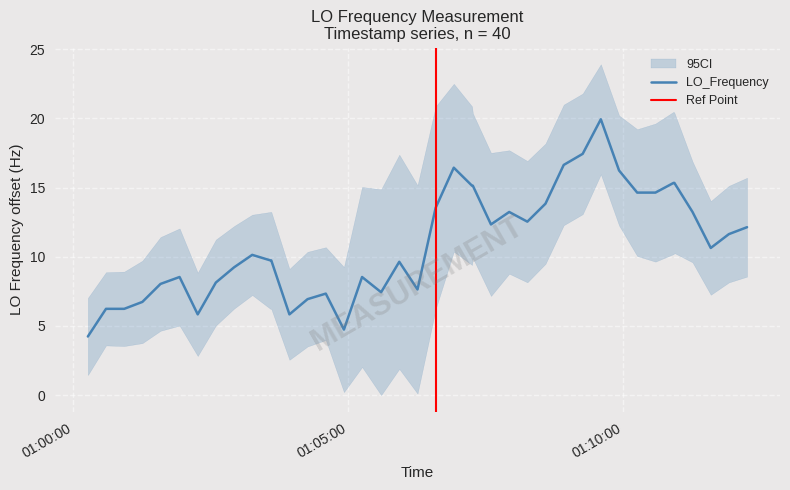

Reading right to left, list all the values displayed in this chart.

12.1	11.6	10.6	13.2	15.3	15.3	14.6	14.6	16.2	19.9	17.4	16.6	13.8	12.5	13.2	12.3	15.1	15.1	16.4	13.5	7.6	9.6	7.4	8.5	4.7	7.3	6.9	5.8	9.7	9.7	10.1	9.2	8.1	5.8	8.5	8.0	6.7	6.2	6.2	4.2